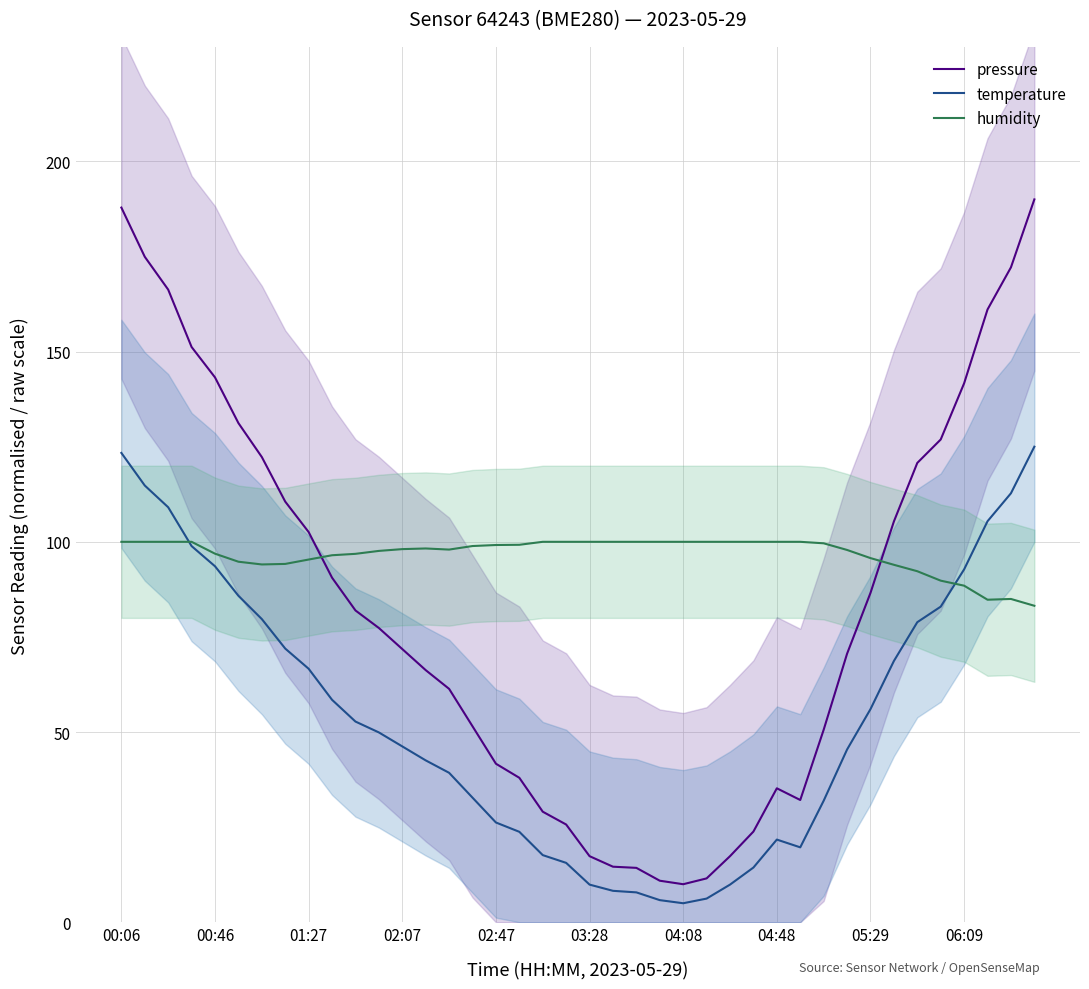

True or false: temperature has more than 2 interior local peaks.

False